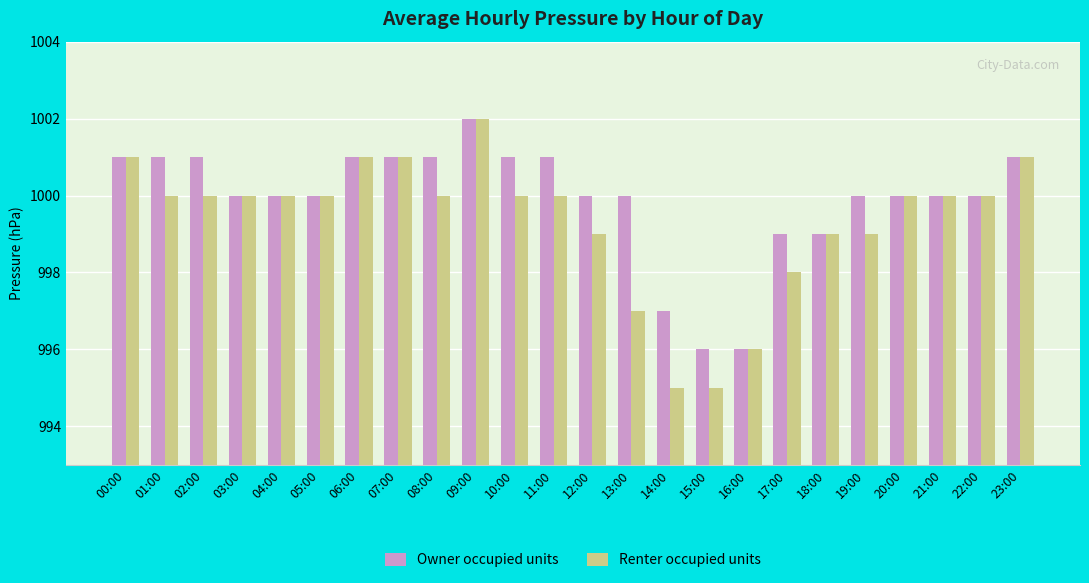

Are the bars horizontal?

No